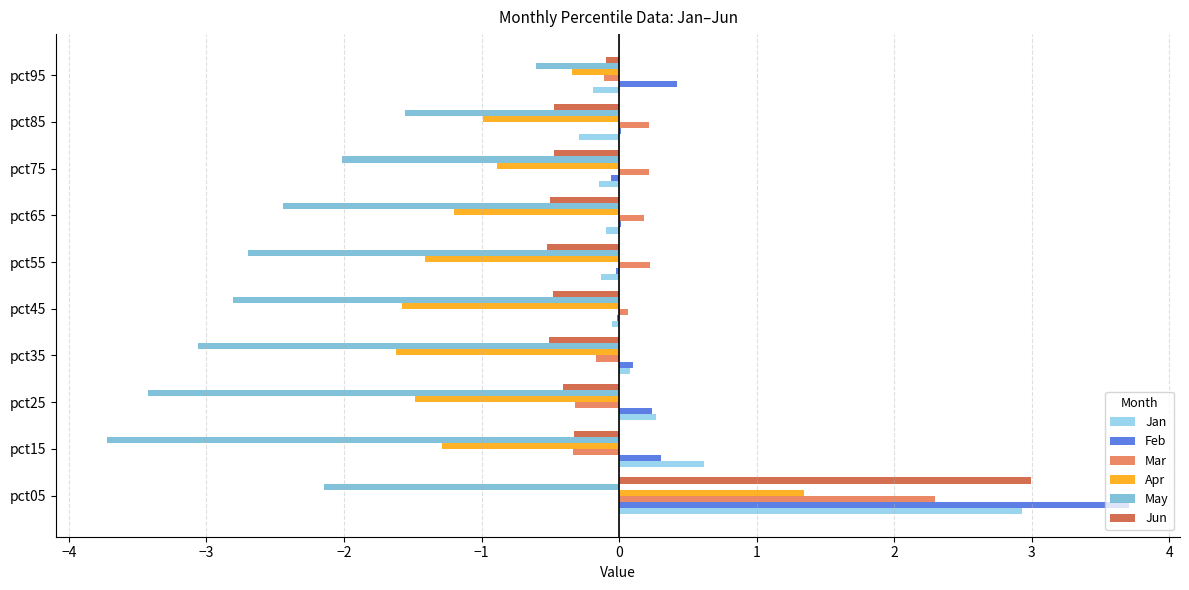

True or false: Jan has a value of 1.1 at pct65.

False